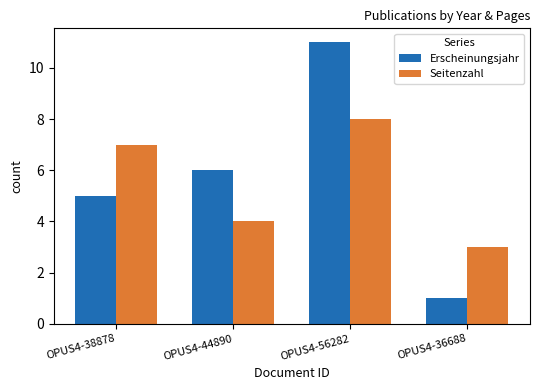

What is the difference between the Seitenzahl values at OPUS4-36688 and OPUS4-56282?

5